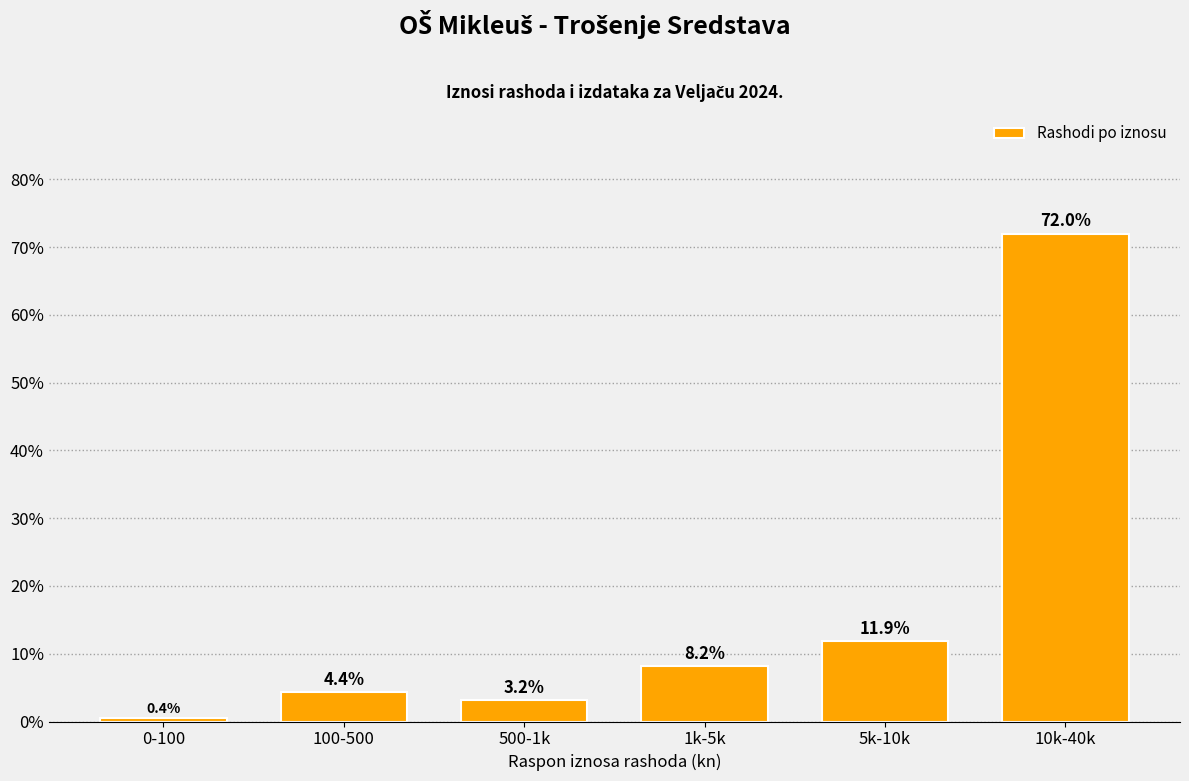

Reading left to right, transcribe all the data shown in this chart.

0-100=0.4	100-500=4.4	500-1k=3.2	1k-5k=8.2	5k-10k=11.9	10k-40k=72.0